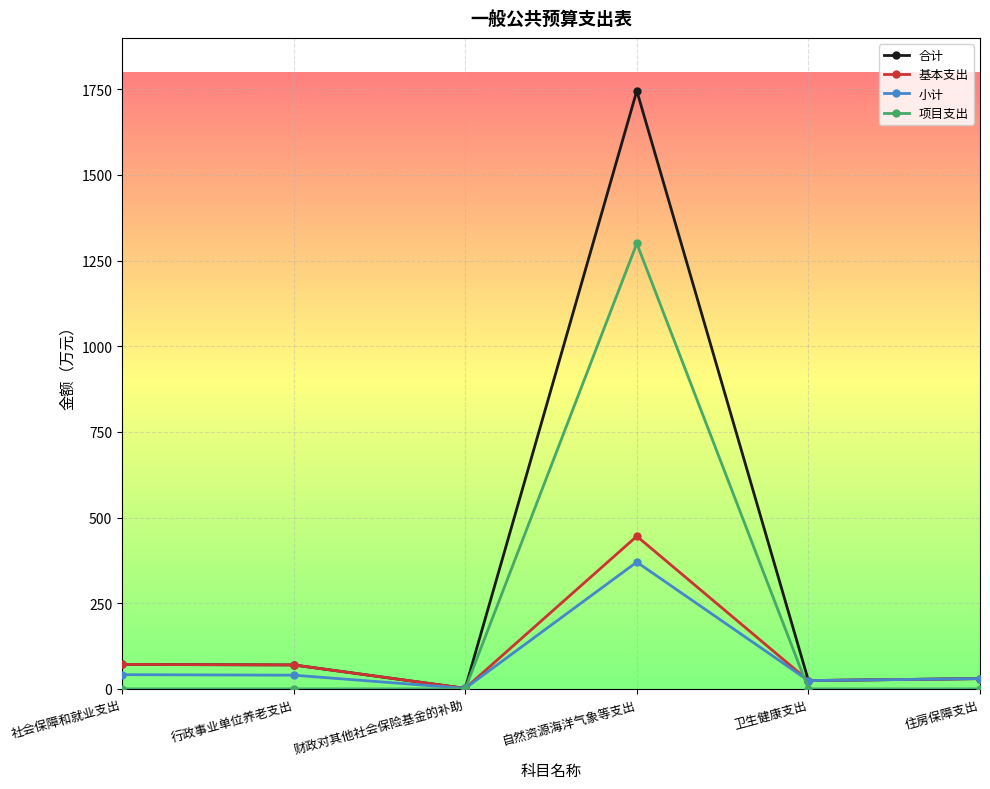

Count the number of categories in the chart.

6